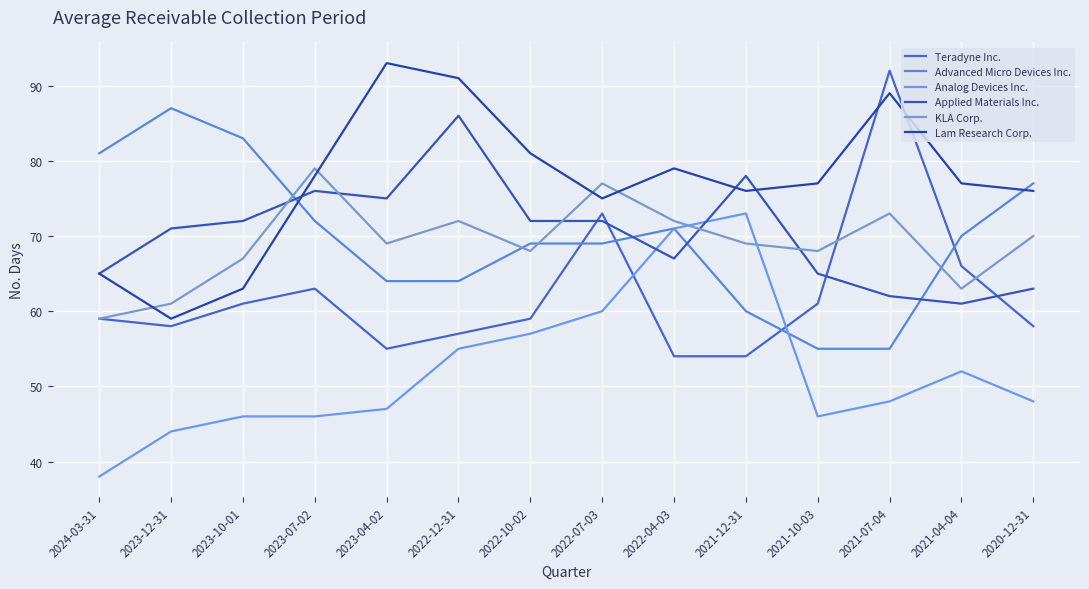

What are all the series names shown in the legend?

Teradyne Inc., Advanced Micro Devices Inc., Analog Devices Inc., Applied Materials Inc., KLA Corp., Lam Research Corp.